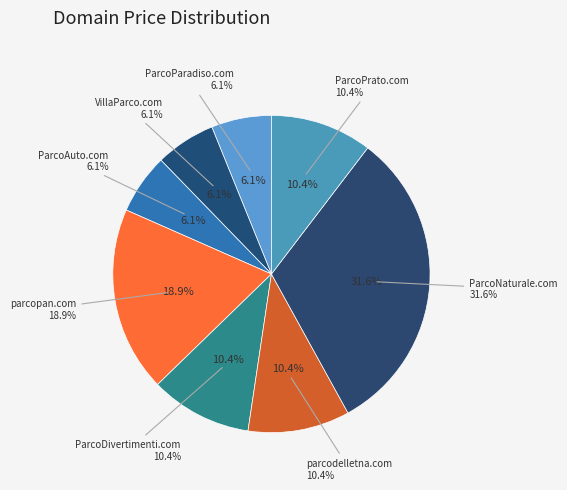

Between ParcoAuto.com and ParcoPrato.com, which is larger?

ParcoPrato.com